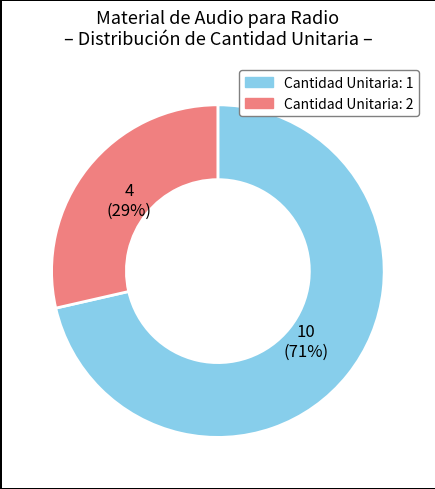

Is there a majority slice in this chart?

Yes